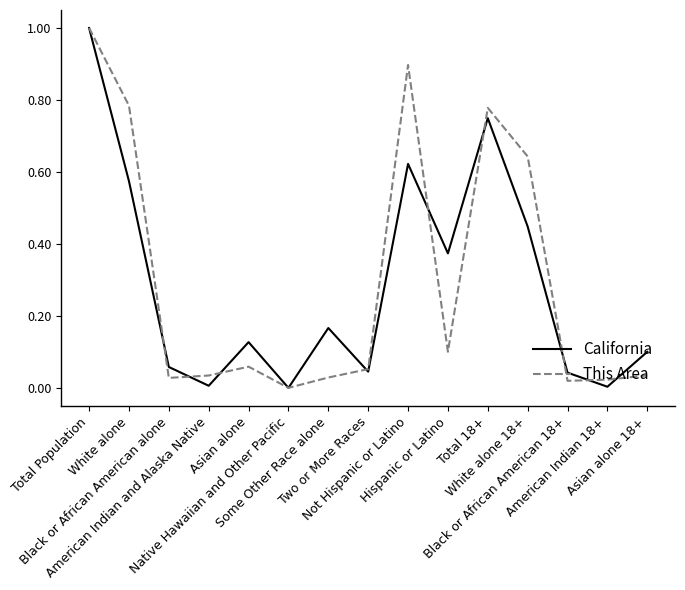

The This Area series shows 0.0 at Hispanic or Latino. True or false?

False